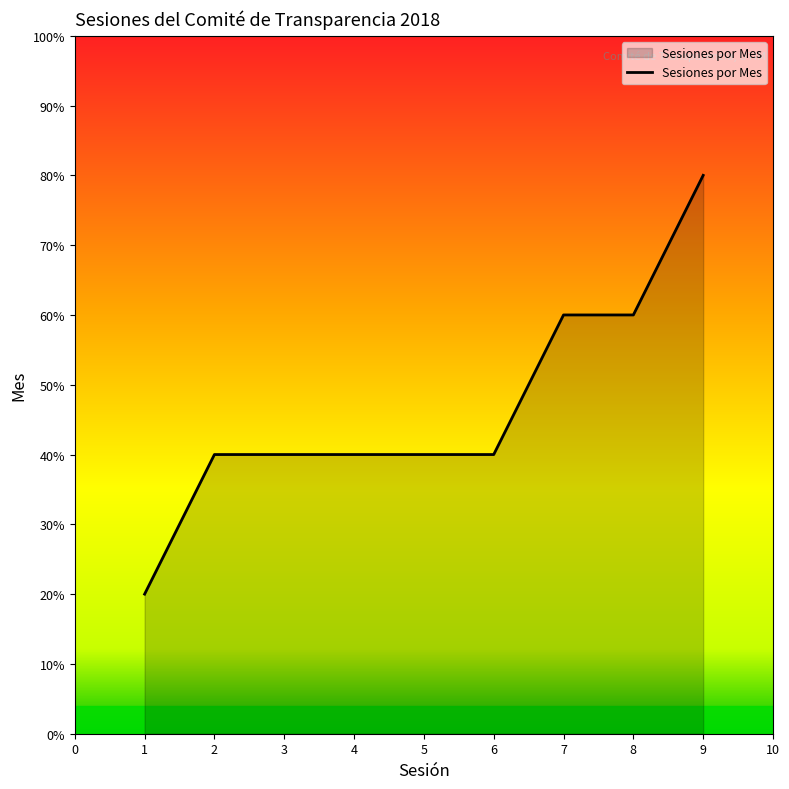

What is the smallest value displayed?

20